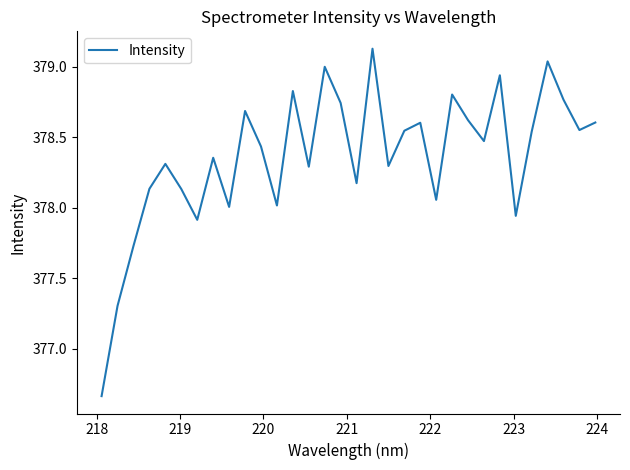

What is the difference between the maximum and minimum values?

2.5